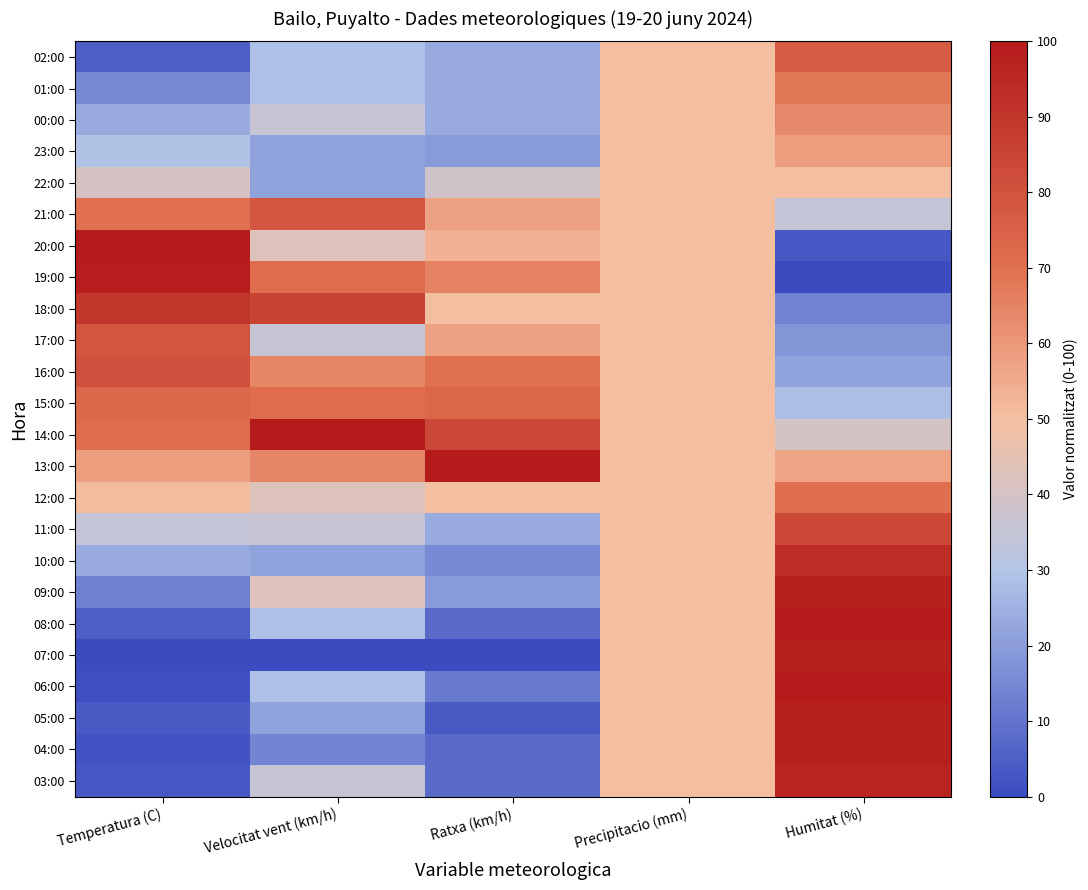

Between Precipitacio (mm) and Humitat (%), which is larger?

Humitat (%)